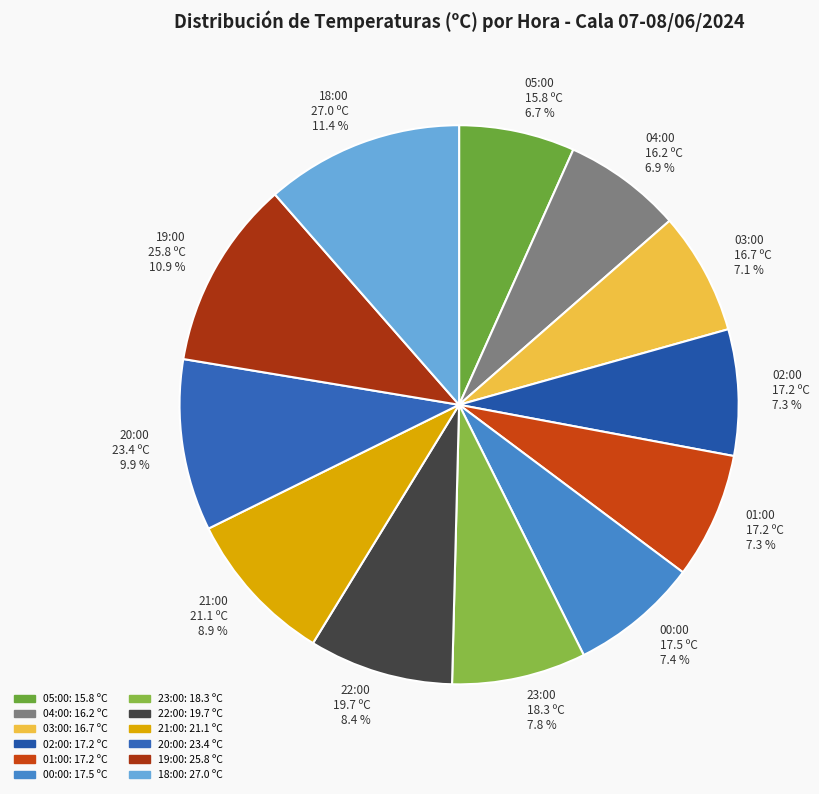

Which has a higher value, 22:00 19.7 ºC 8.4 % or 00:00 17.5 ºC 7.4 %?

22:00 19.7 ºC 8.4 %